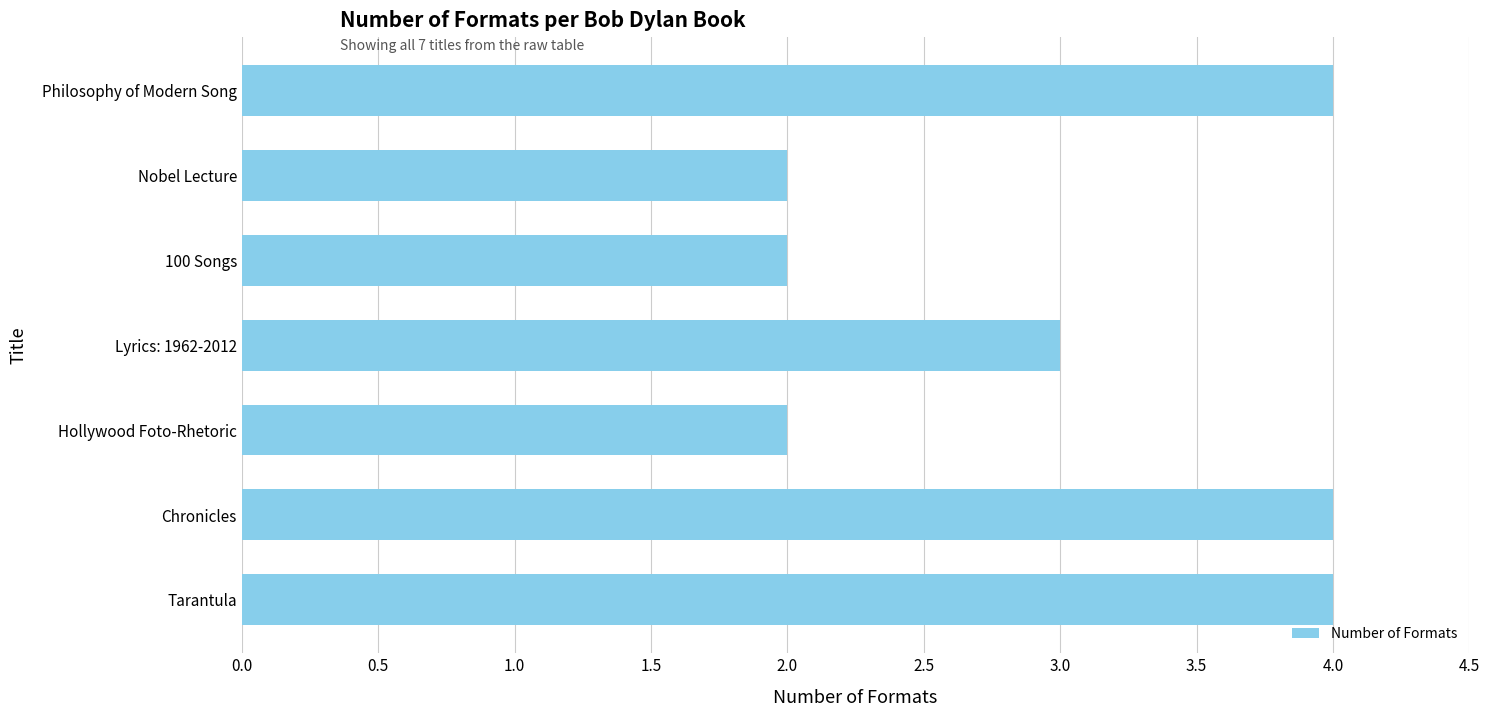

Where is the data nearest to the value 3?

Lyrics: 1962-2012